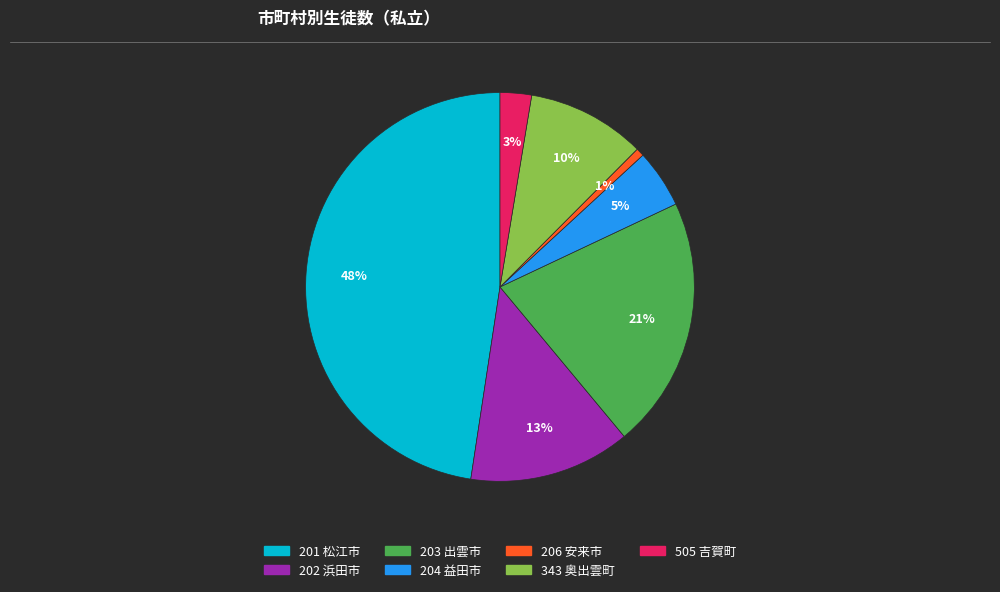

To the nearest percent, what percentage of the pie is 343 奥出雲町?

10%